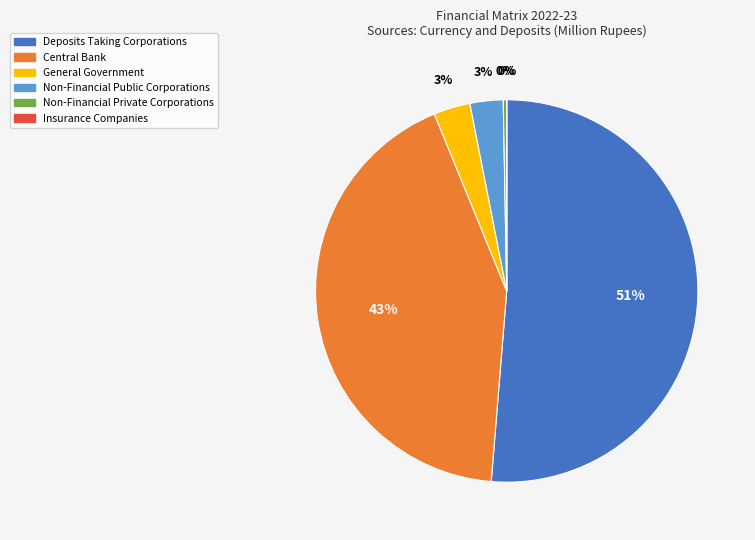

True or false: Deposits Taking Corporations accounts for 51% of the total.

True